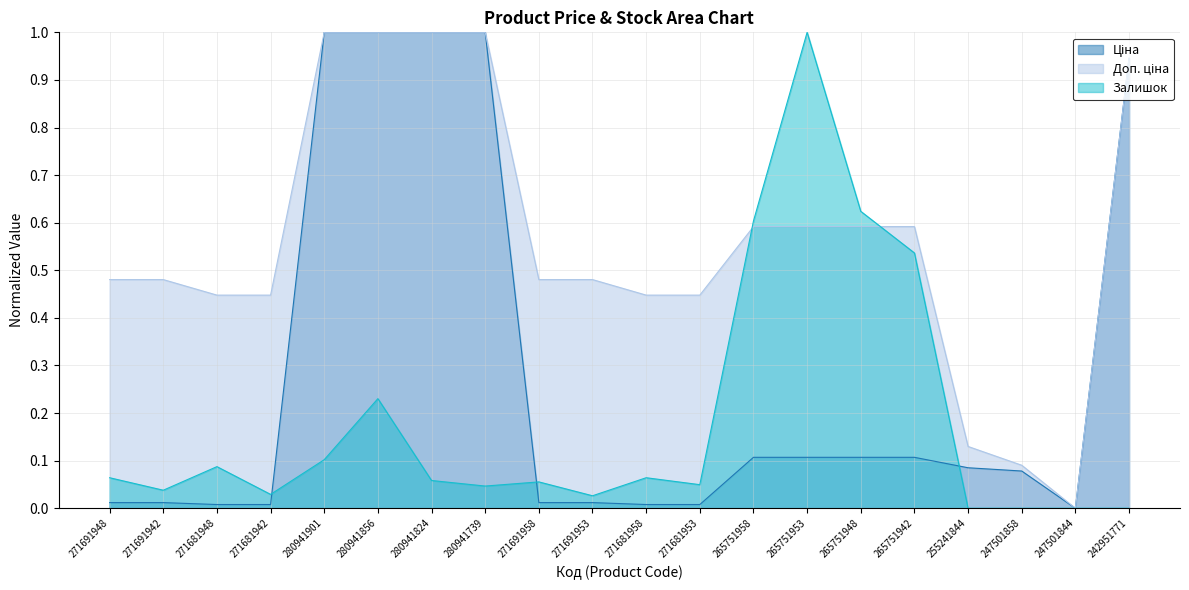

How many values in the Залишок series exceed 0?

16